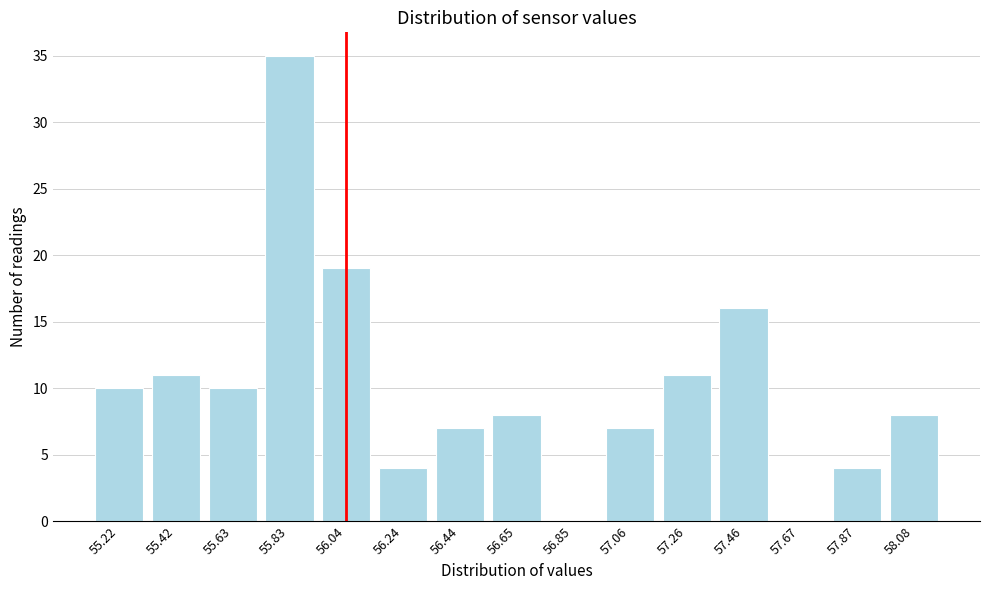

Reading right to left, list all the values displayed in this chart.

58.08=8	57.87=4	57.67=0	57.46=16	57.26=11	57.06=7	56.85=0	56.65=8	56.44=7	56.24=4	56.04=19	55.83=35	55.63=10	55.42=11	55.22=10